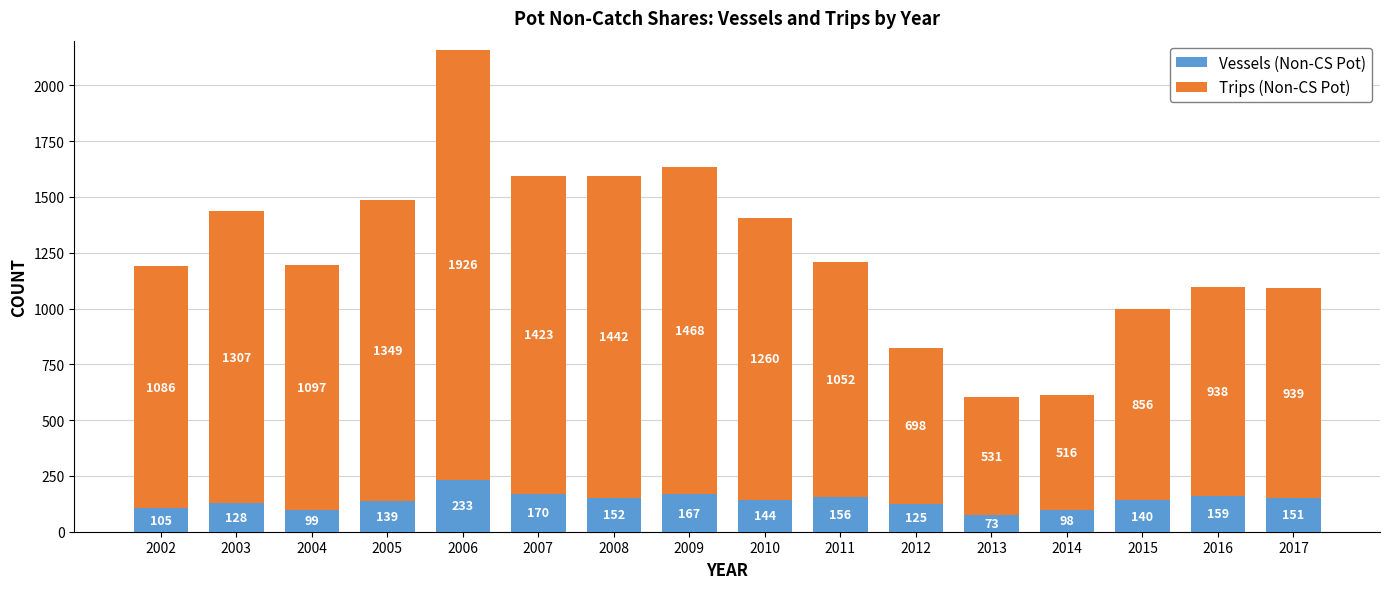

Reading right to left, list the values for the Vessels (Non-CS Pot) series.

2017=151	2016=159	2015=140	2014=98	2013=73	2012=125	2011=156	2010=144	2009=167	2008=152	2007=170	2006=233	2005=139	2004=99	2003=128	2002=105